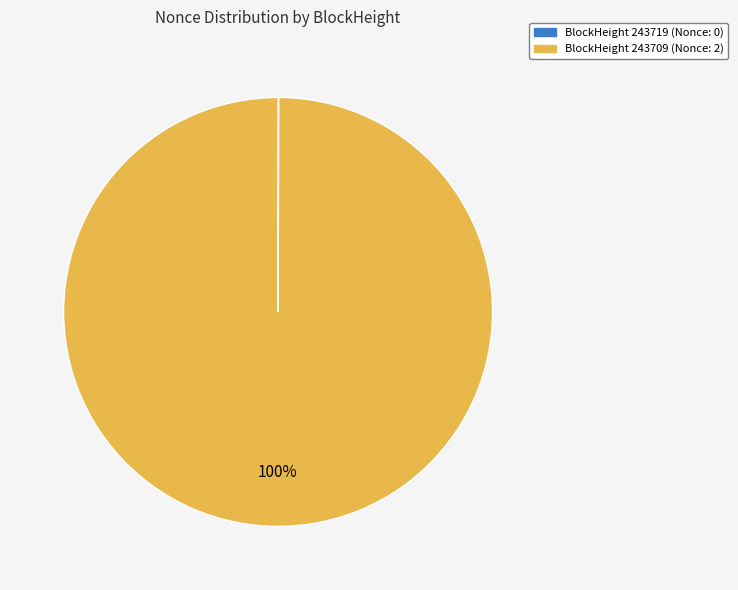

To the nearest percent, what is the average slice percentage?

50%